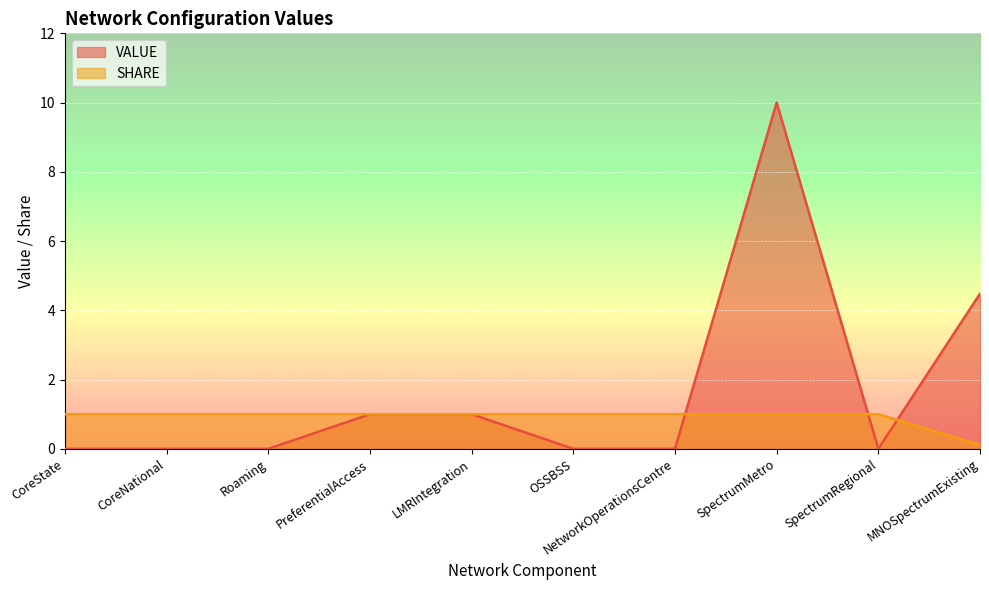

What is the average value of the VALUE series?

1.6